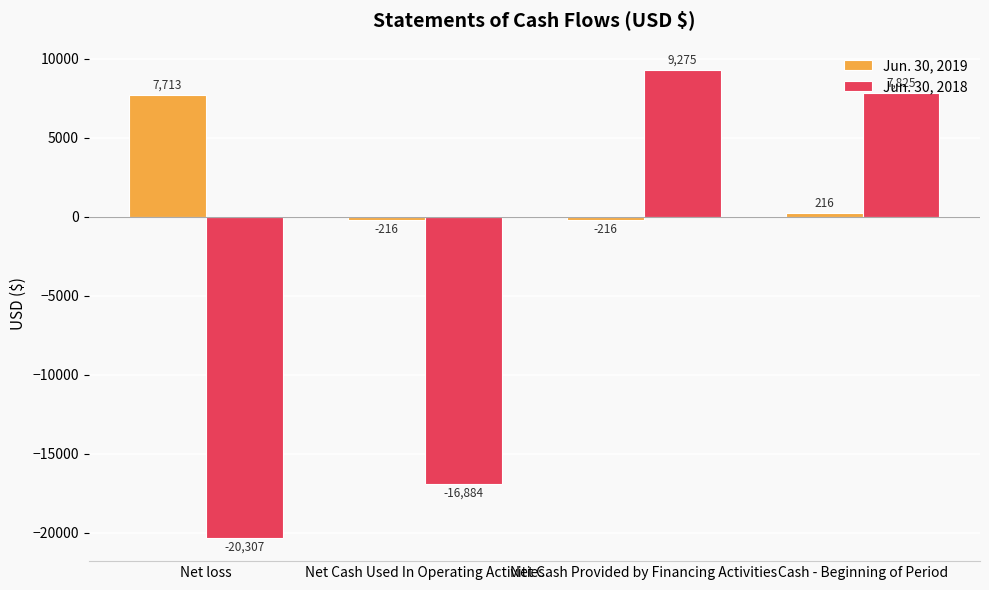

What is the smallest value displayed?

-20307